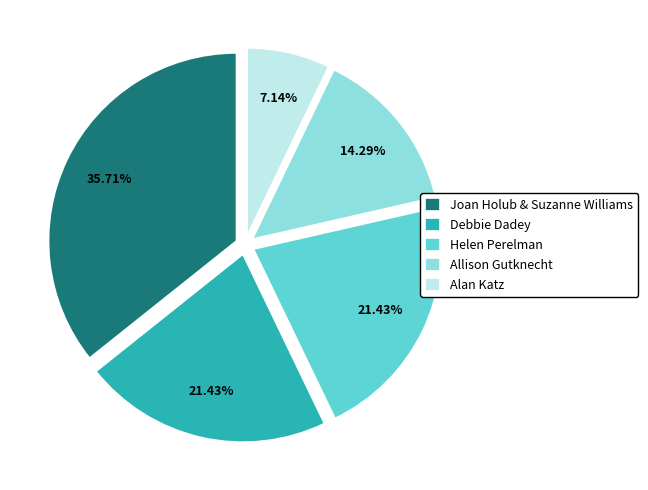

Does any single category account for the majority?

No